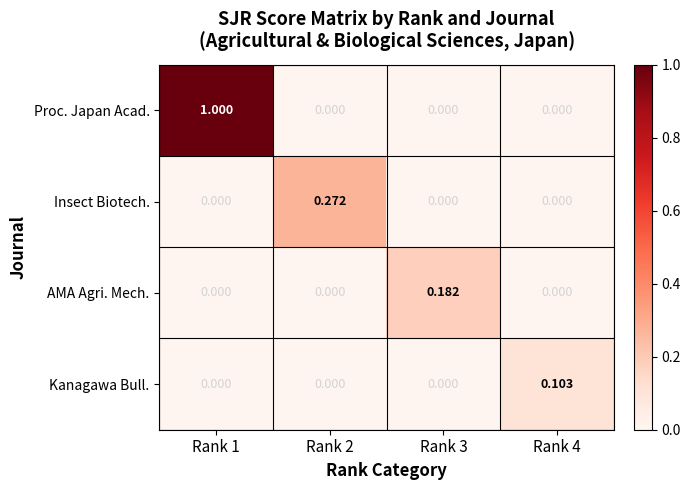

Which series has the largest range (max minus min)?

Proc. Japan Acad.